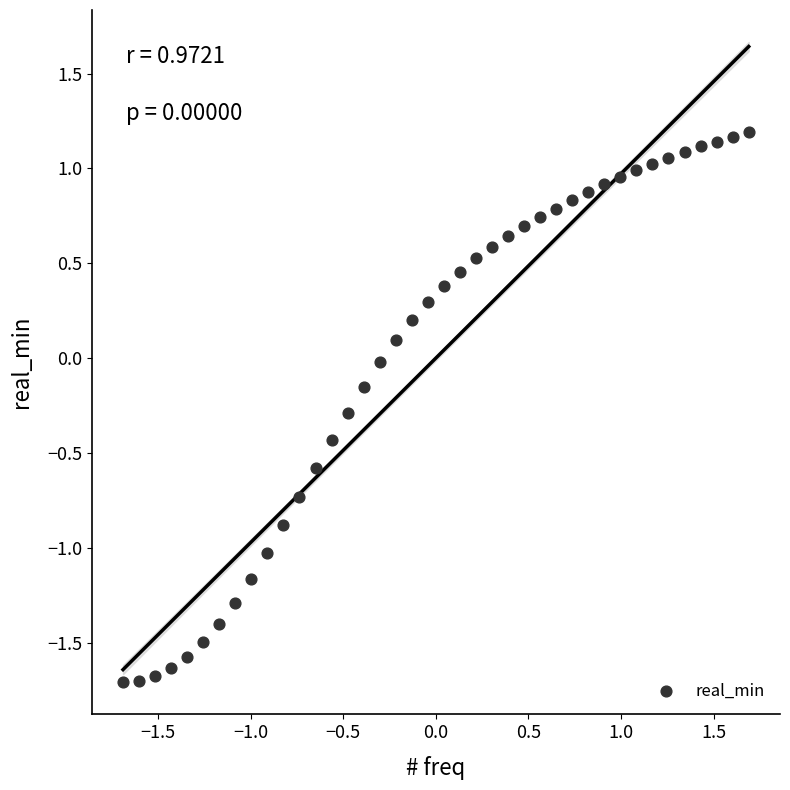

What is the range of Y values (max minus min)?

2.9